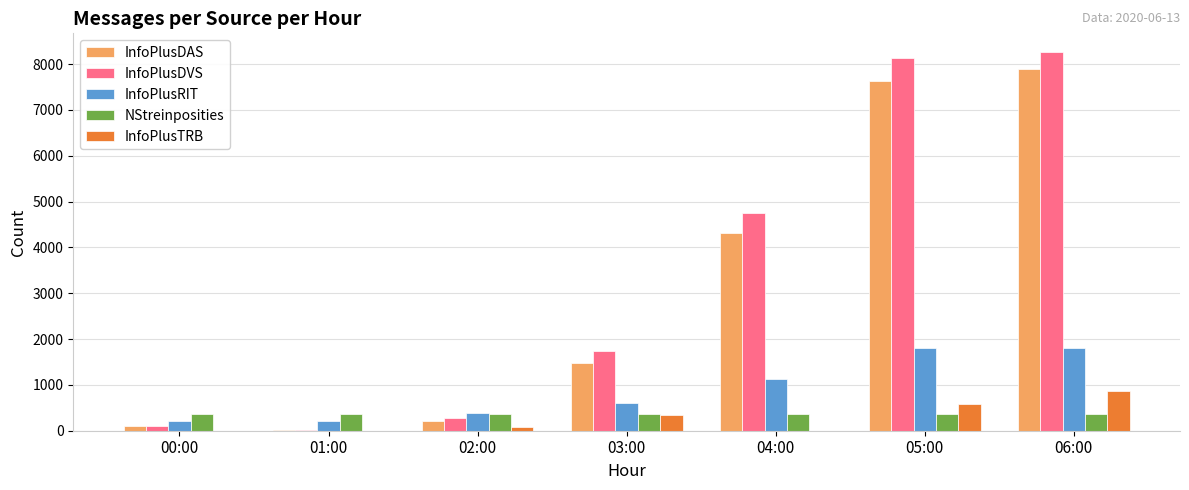

The value of InfoPlusTRB at 00:00 is 285. True or false?

False